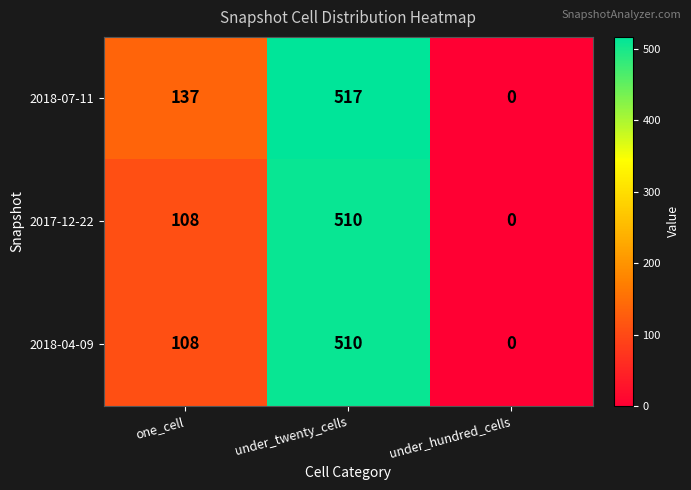

Reading right to left, extract all data points from this chart.

2018-07-11: under_hundred_cells=0	under_twenty_cells=517	one_cell=137
2017-12-22: under_hundred_cells=0	under_twenty_cells=510	one_cell=108
2018-04-09: under_hundred_cells=0	under_twenty_cells=510	one_cell=108